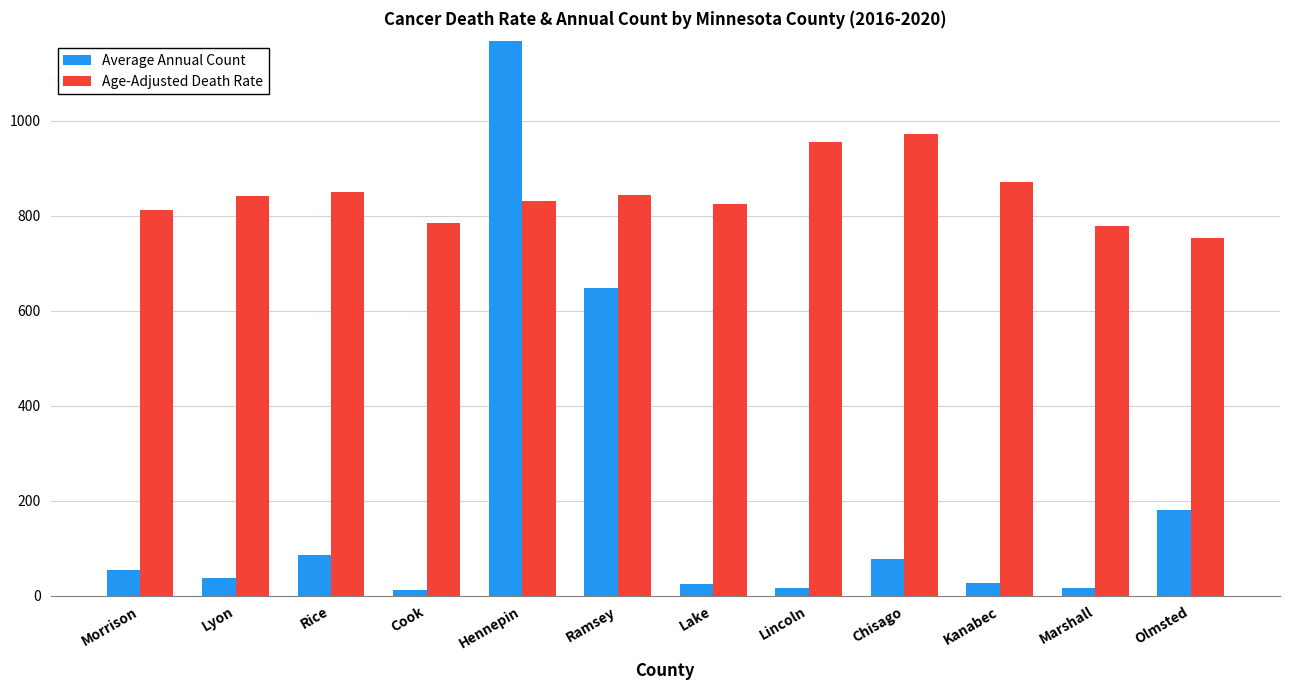

Reading right to left, what are all the values shown in this chart?

Average Annual Count: 181.0	16.0	27.0	78.0	15.0	24.0	647.0	1417.0	11.0	85.0	36.0	53.0
Age-Adjusted Death Rate: 753.6	777.7	872.3	973.3	956.2	825.3	843.8	830.3	784.2	851.1	842.7	811.6